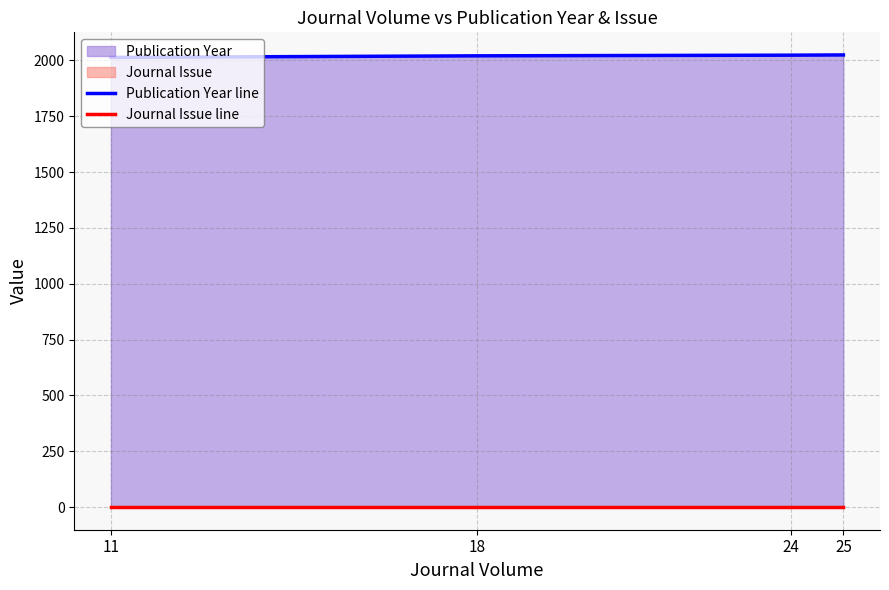

At how many categories does at least one series exceed 1658?

4